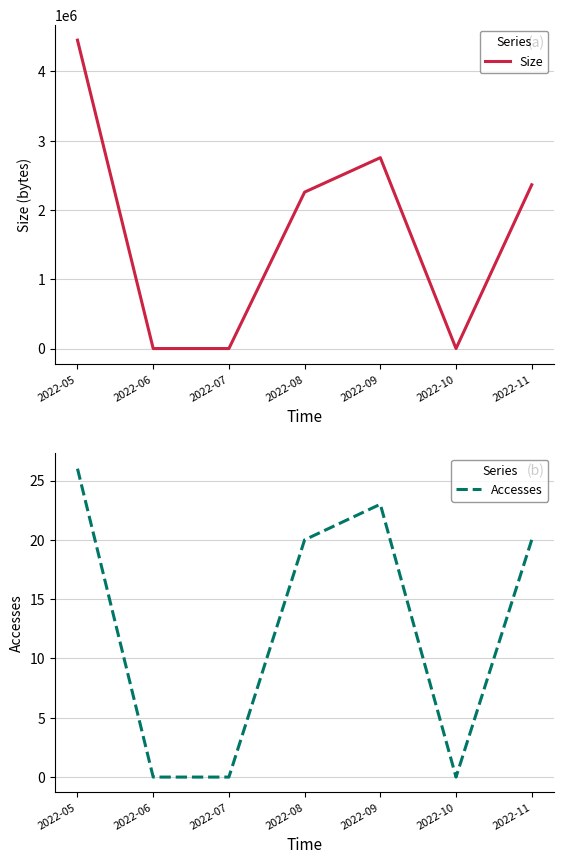

How many lines are shown in the chart?

2